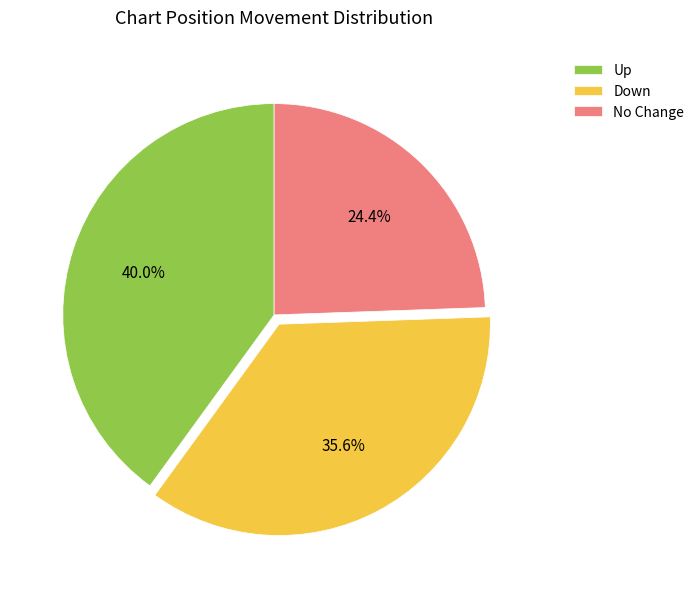

Which category has the smallest portion of the pie?

No Change